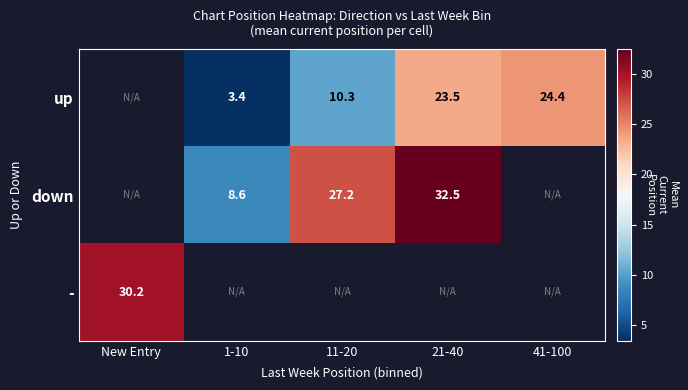

What is the difference between the up values at 1-10 and 21-40?

20.1